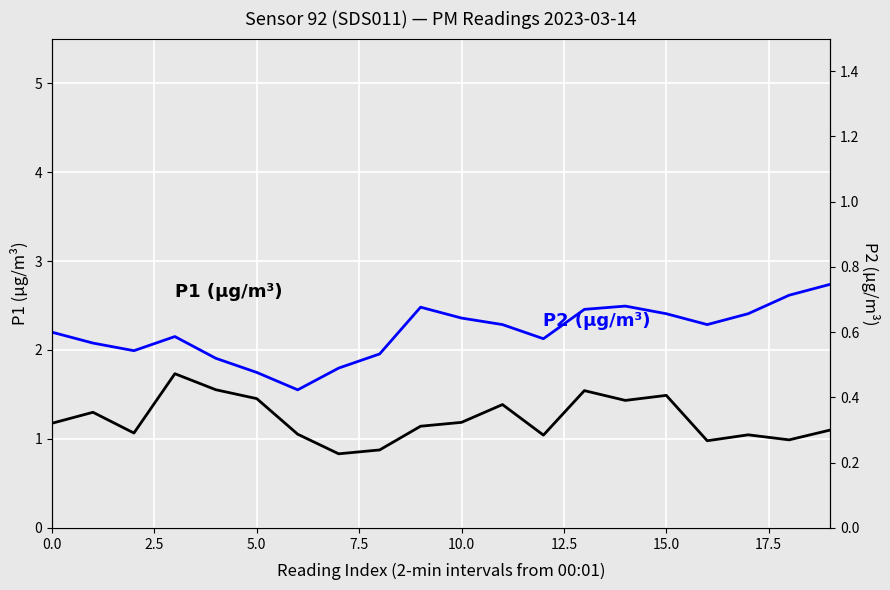

What is the smallest value displayed?

0.4